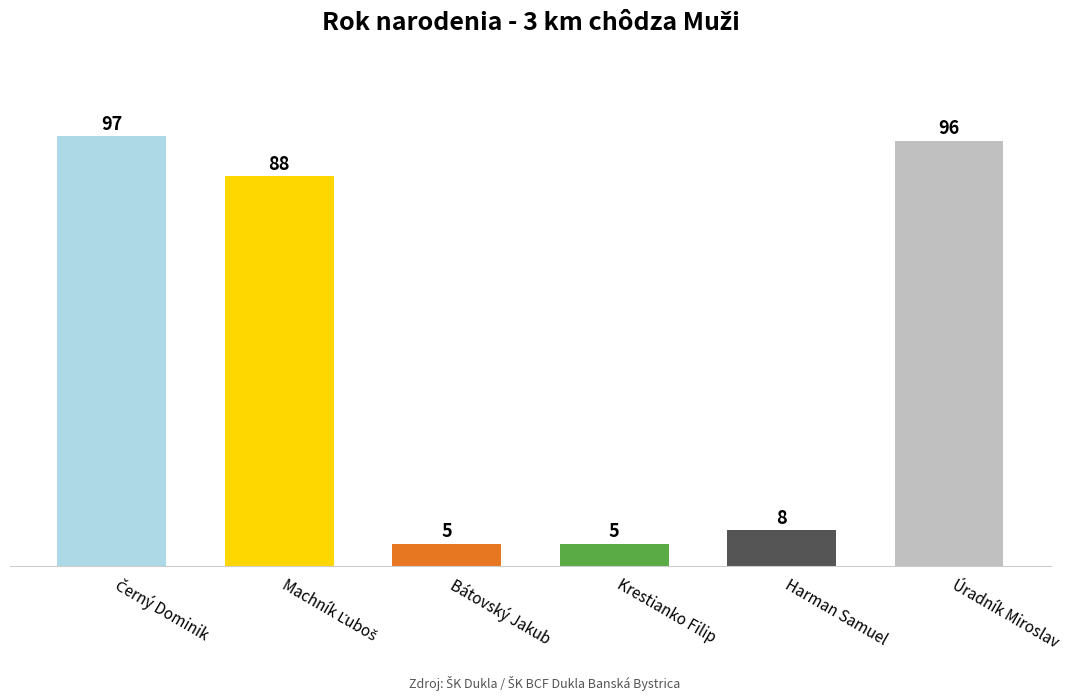

Are the bars horizontal?

No